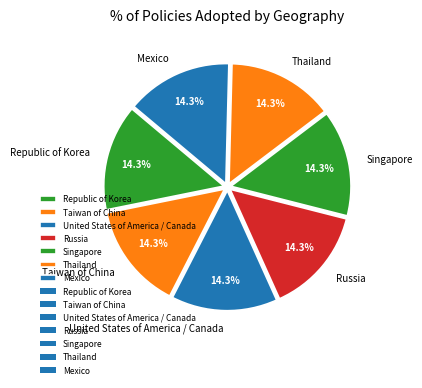

How many segments does this pie chart have?

7